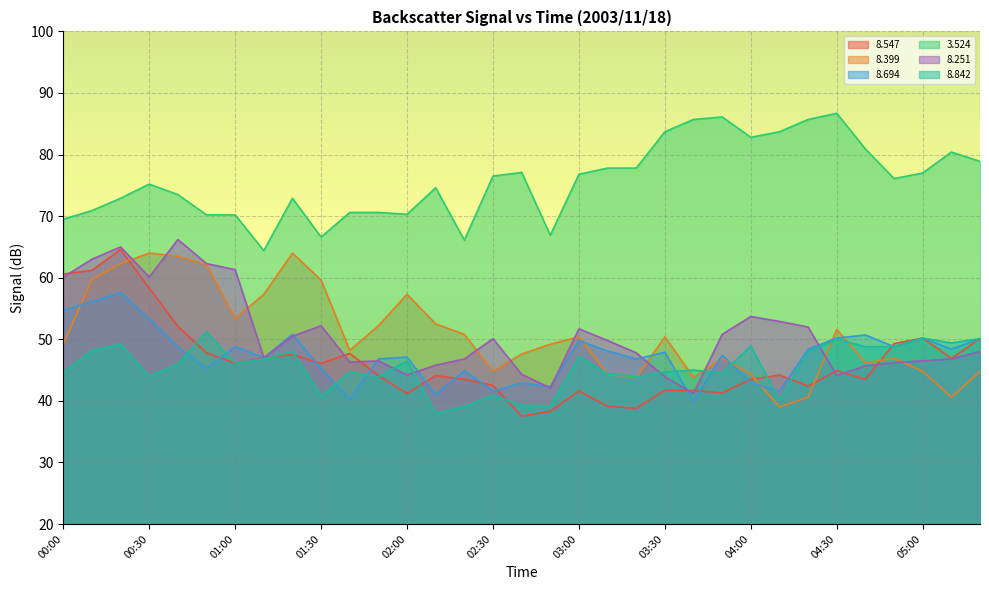

What are all the series names shown in the legend?

8.547, 8.399, 8.694, 3.524, 8.251, 8.842